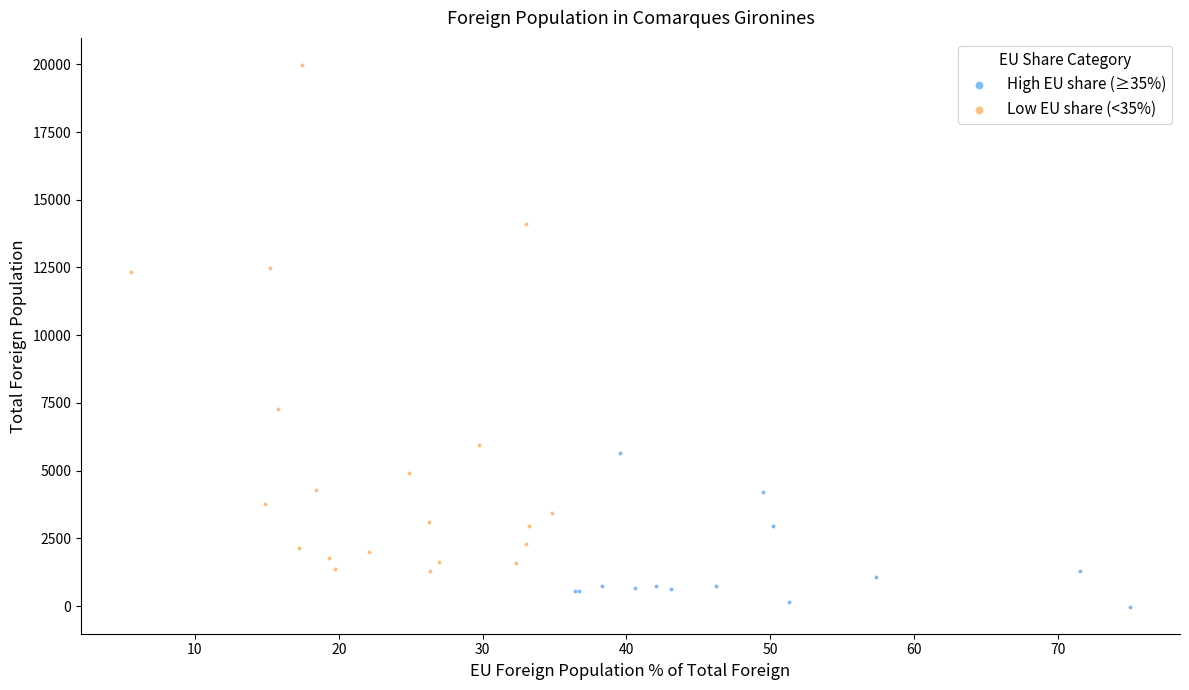

Which series reaches the maximum Y coordinate?

Low EU share (<35%)